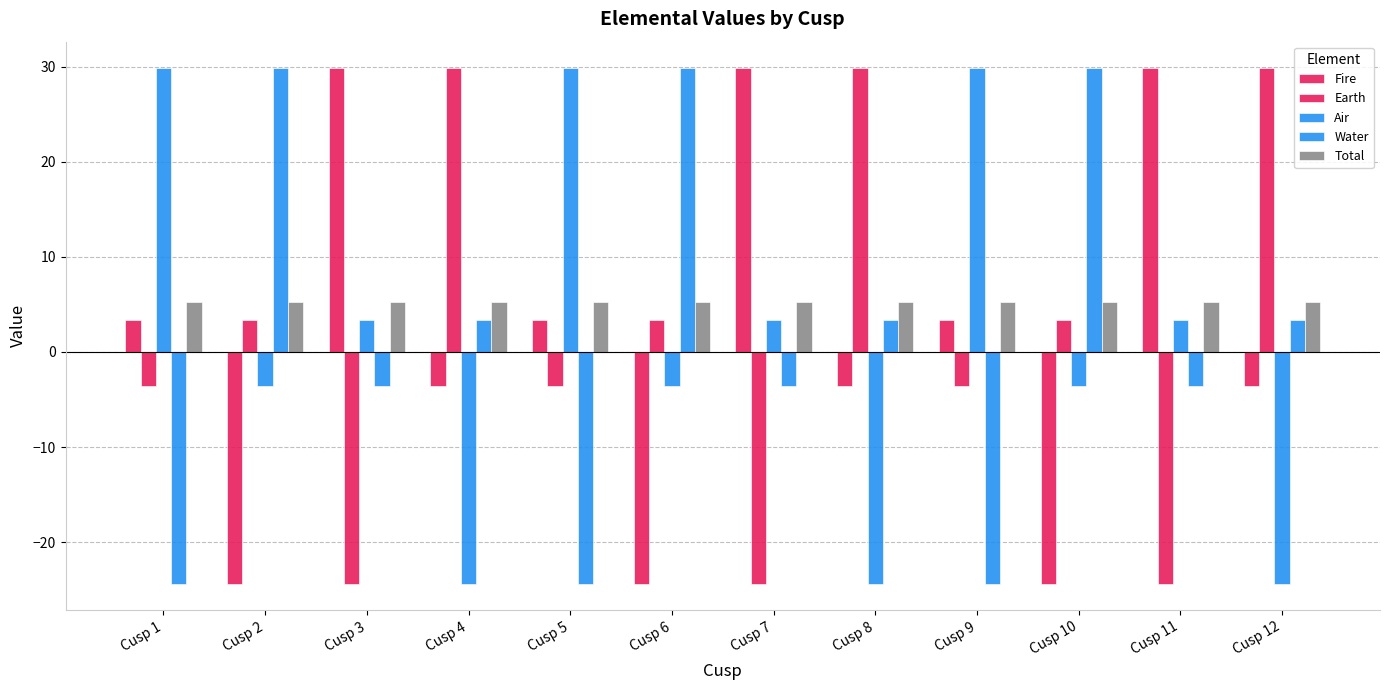

How many positive values does the Earth series have?

6